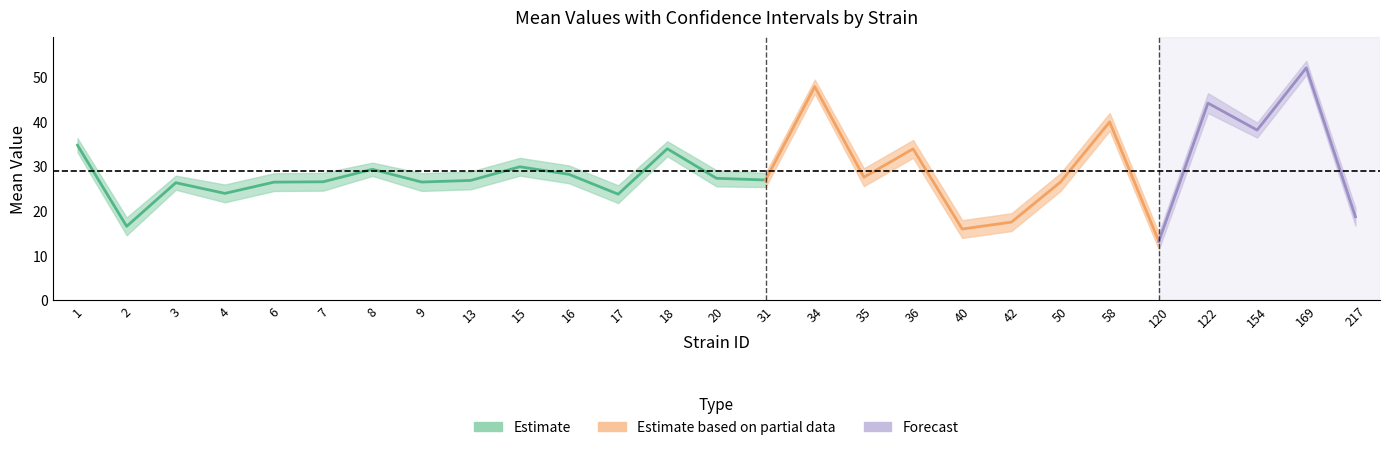

What is the value of the uppercl point at the 8th from the left?

28.4